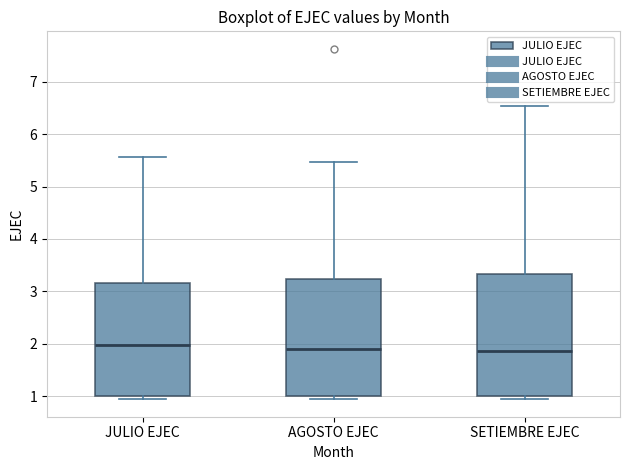

Reading left to right, transcribe this box plot: for each box, give where its median line is, the range the box spans, and where its two whiskers end, as read against the y-axis. The values are not printed on the chart, so give them approximately, as read against the axis.

JULIO EJEC: median 2.0, box 1.0 to 3.2, whiskers 0.9 to 5.6
AGOSTO EJEC: median 1.9, box 1.0 to 3.2, whiskers 0.9 to 5.5
SETIEMBRE EJEC: median 1.9, box 1.0 to 3.3, whiskers 1.0 (just below the box's lower edge) to 6.5